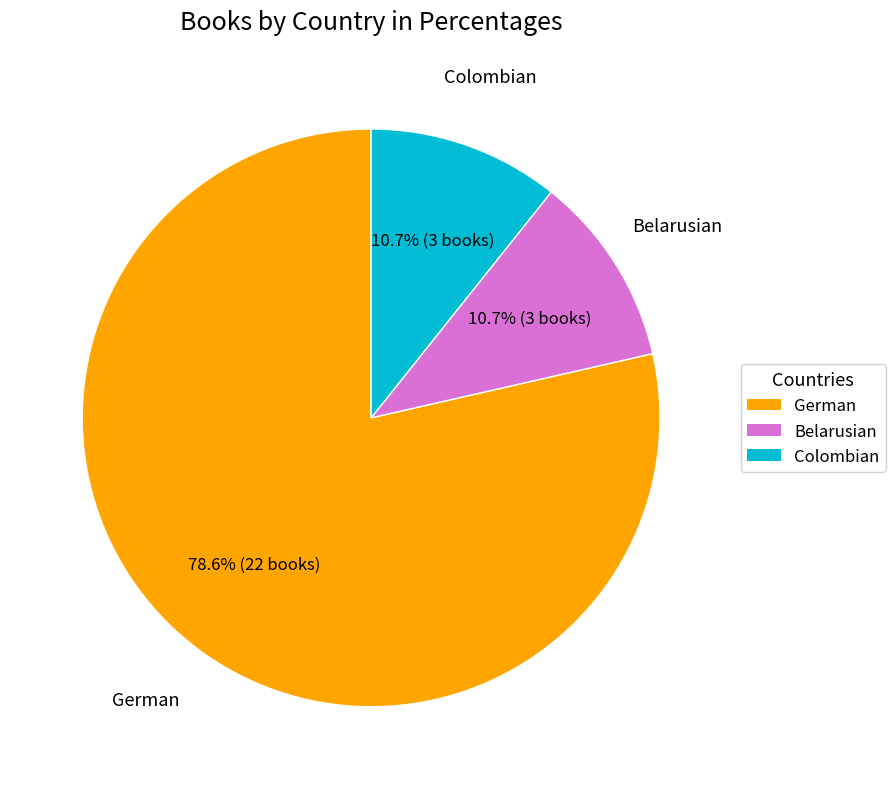

To the nearest percent, what is the difference between the German and Belarusian slice percentages?

68%